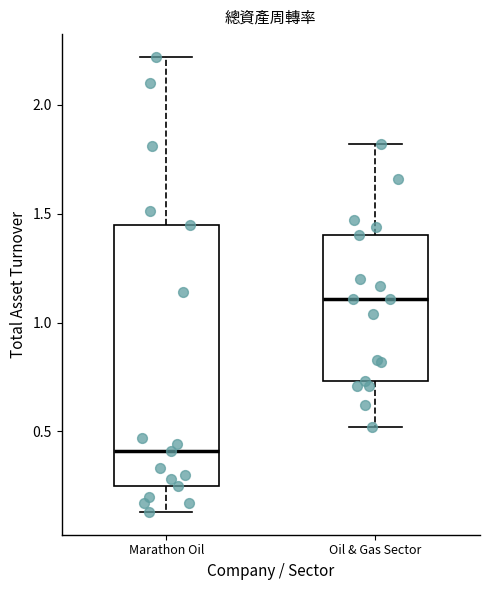

Reading left to right, transcribe this box plot: for each box, give where its median line is, the range the box spans, and where its two whiskers end, as read against the y-axis. The values are not printed on the chart, so give them approximately, as read against the axis.

Marathon Oil: median 0.40, box 0.25 to 1.45, whiskers 0.15 to 2.20
Oil & Gas Sector: median 1.10, box 0.75 to 1.40, whiskers 0.50 to 1.80